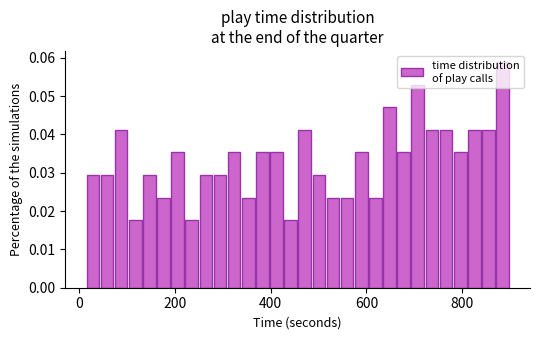

Read against the x-axis, roughly where is the centre of the tallest bar?

880